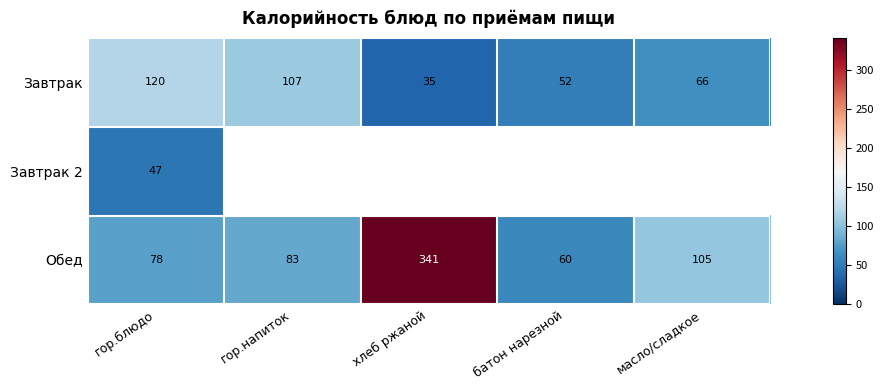

What is the difference between the maximum and minimum values in the Обед series?

281